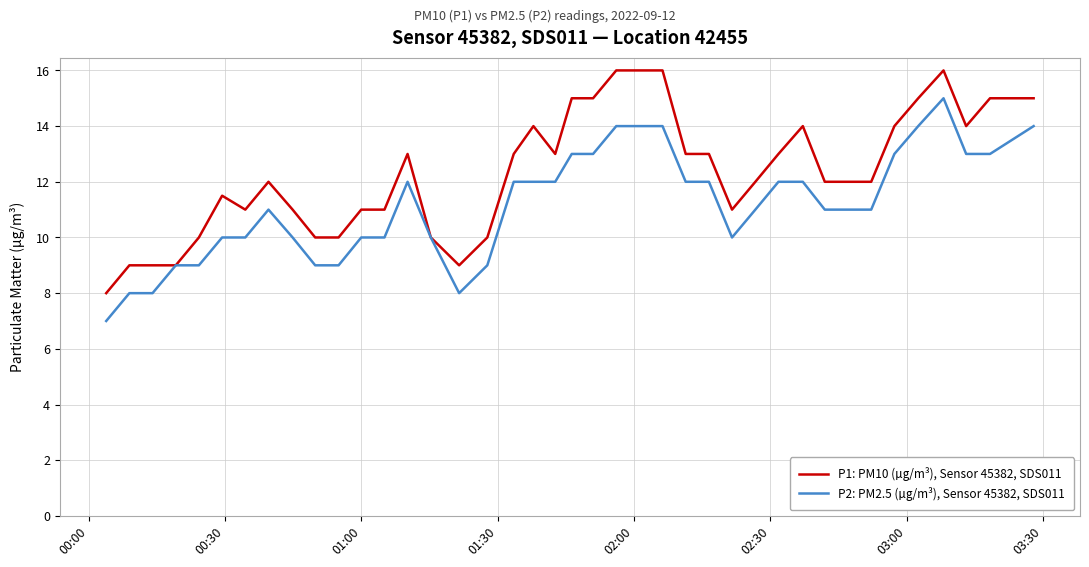

What is the maximum value for P2: PM2.5 (µg/m³), Sensor 45382, SDS011?

15.0